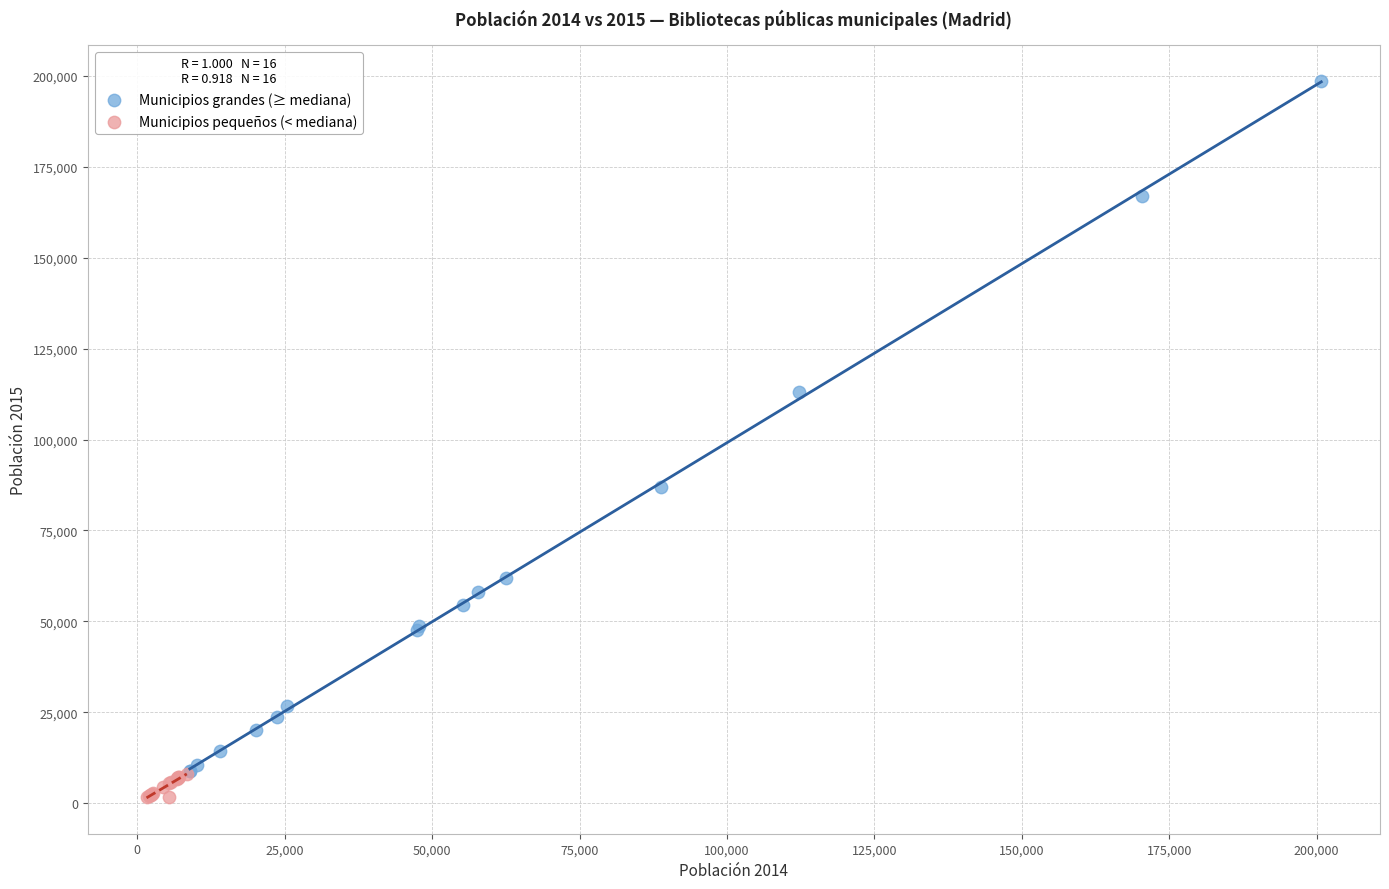

What are all the series names shown in the legend?

Municipios grandes (≥ mediana), Municipios pequeños (< mediana)